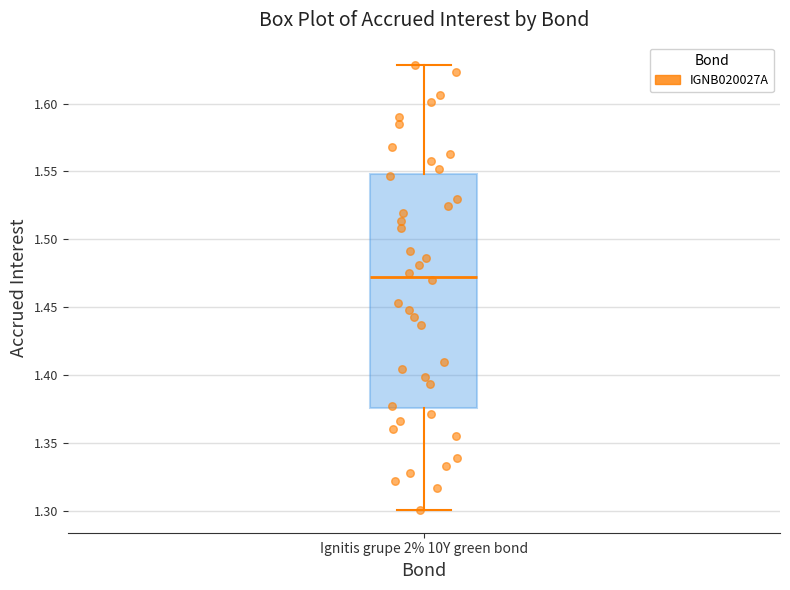

Read this box plot against the y-axis: the position of the median line, the range covered by the box, and the ends of both whiskers. The values are not printed on the chart, so give them approximately, as read against the axis.

median 1.475, box 1.375 to 1.550, whiskers 1.300 to 1.630